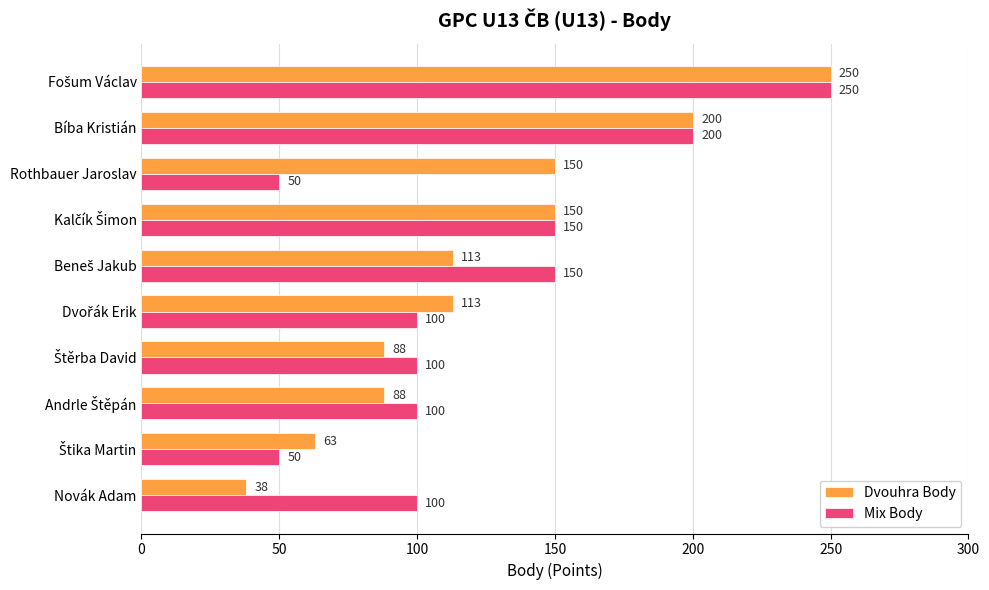

How many distinct data groups are displayed?

2